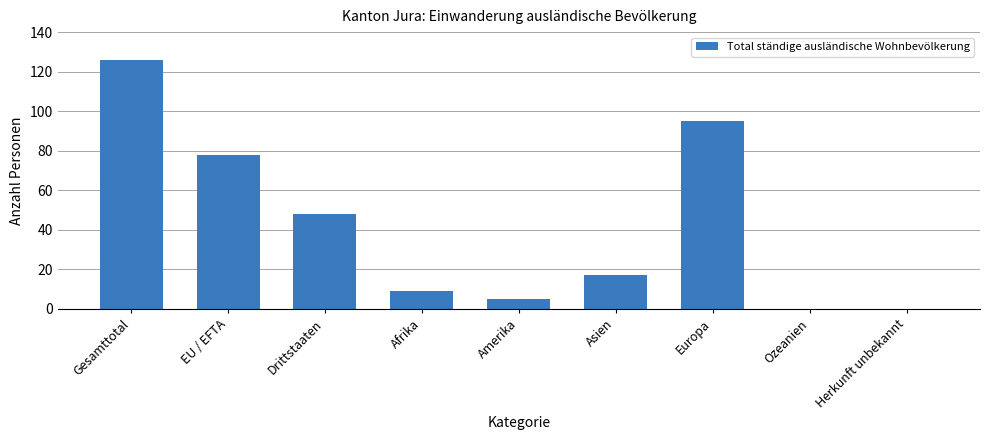

Between Drittstaaten and Ozeanien, which is larger?

Drittstaaten